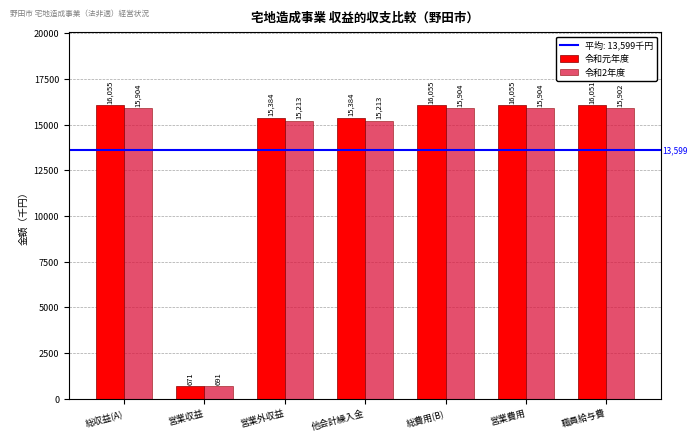

List the series in order of their overall mean, highest first.

令和元年度, 令和2年度